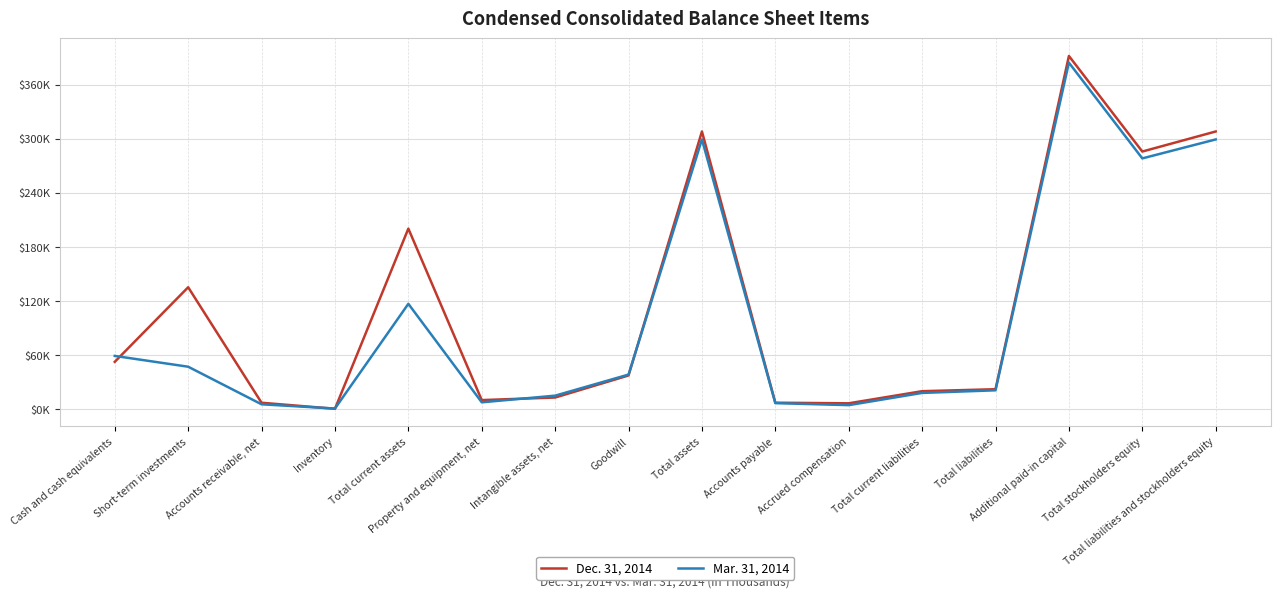

Where is Dec. 31, 2014 nearest to the value 196149?

Total current assets